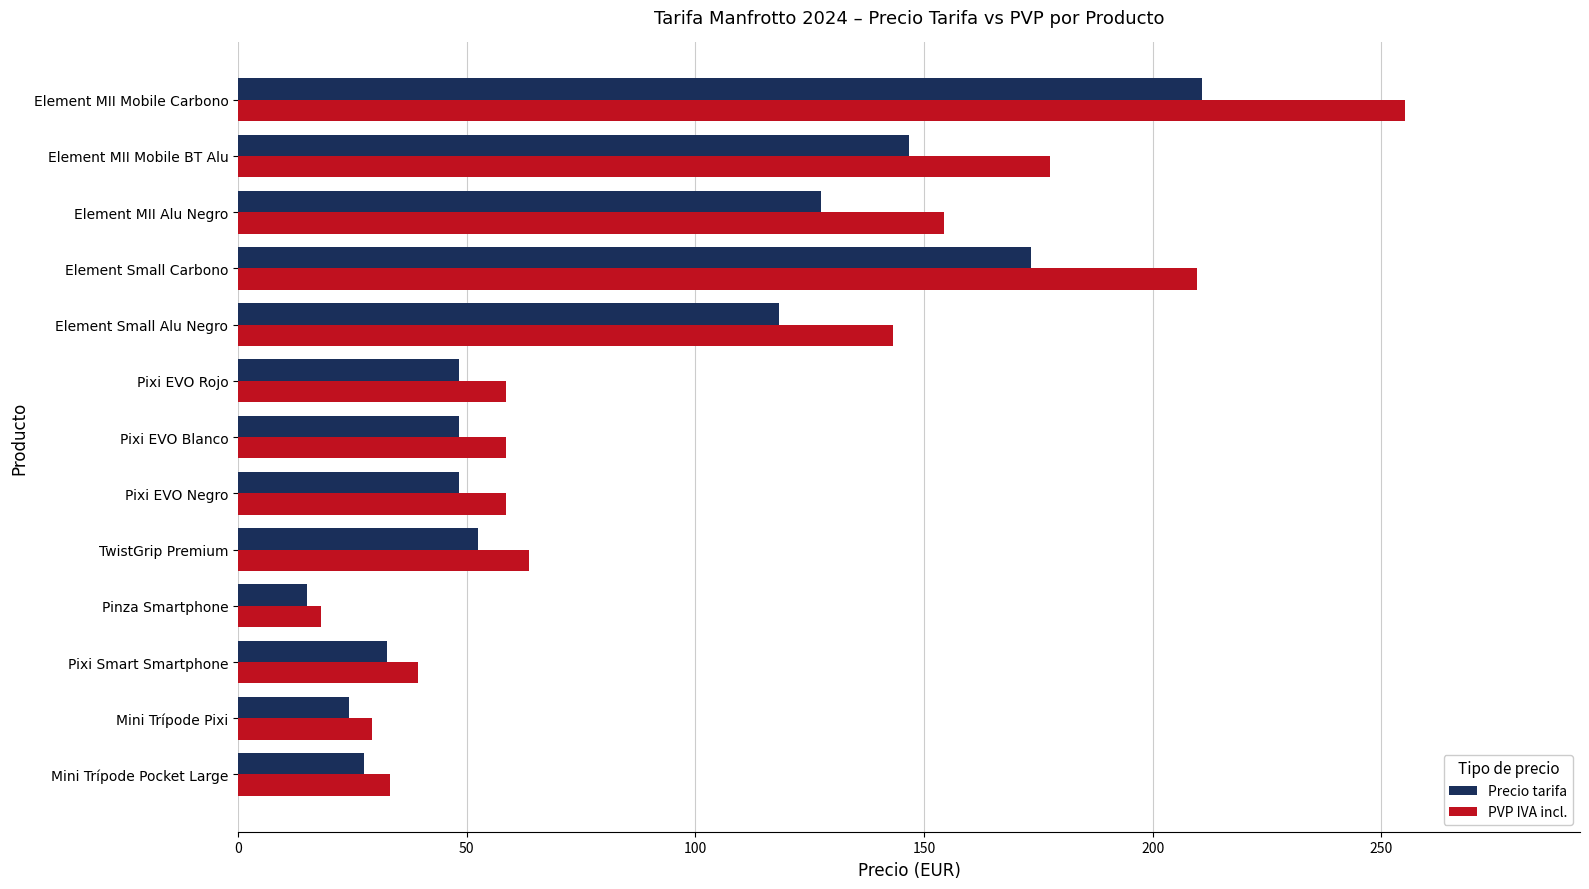

What is the sum of all PVP IVA incl. values?

1299.0